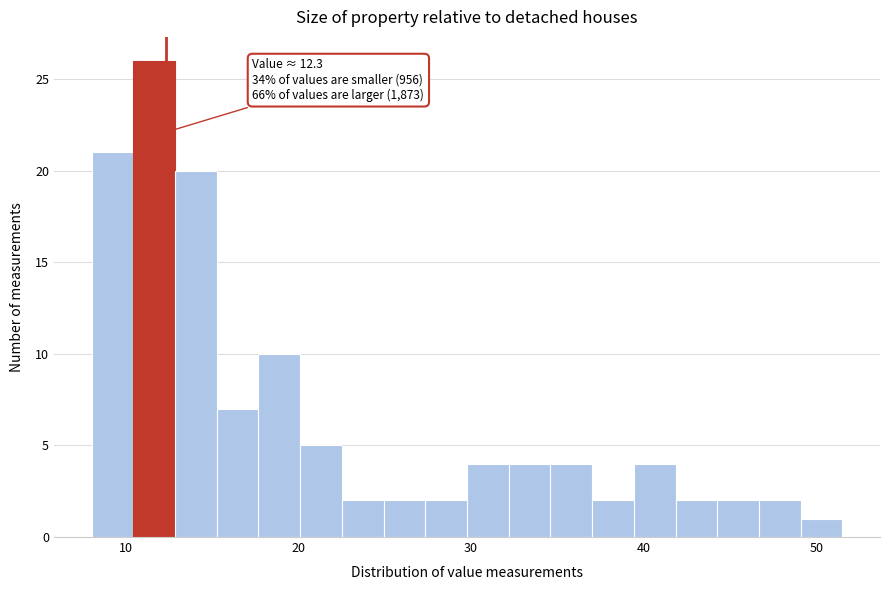

Around what value on the x-axis is the tallest bar? Give the approximate position of its centre, as read against the axis.

12